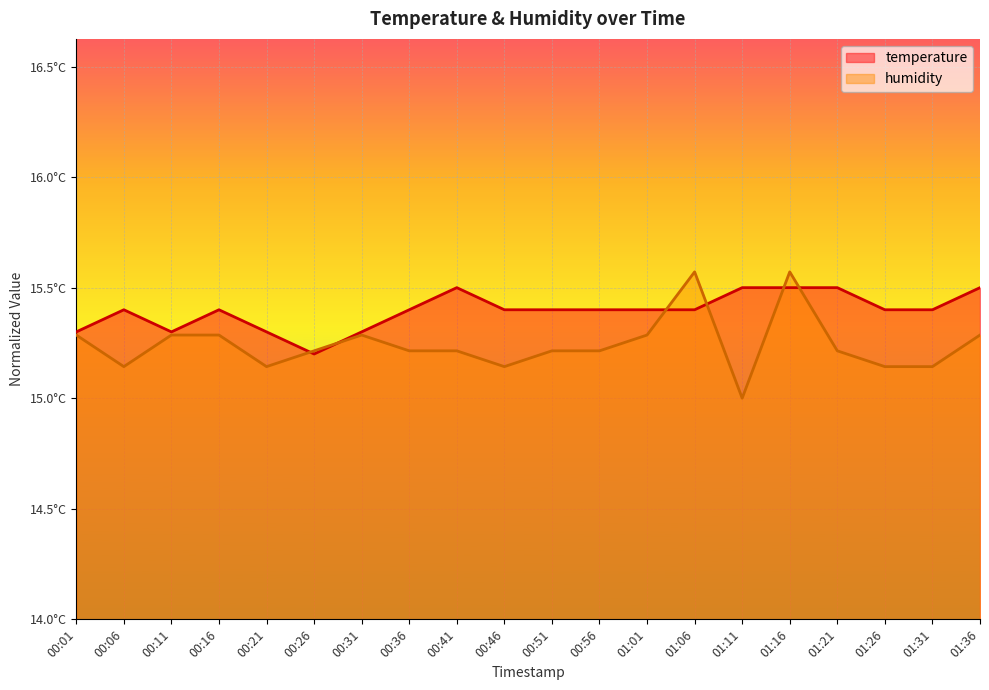

Which category has the highest value across all series?

01:06